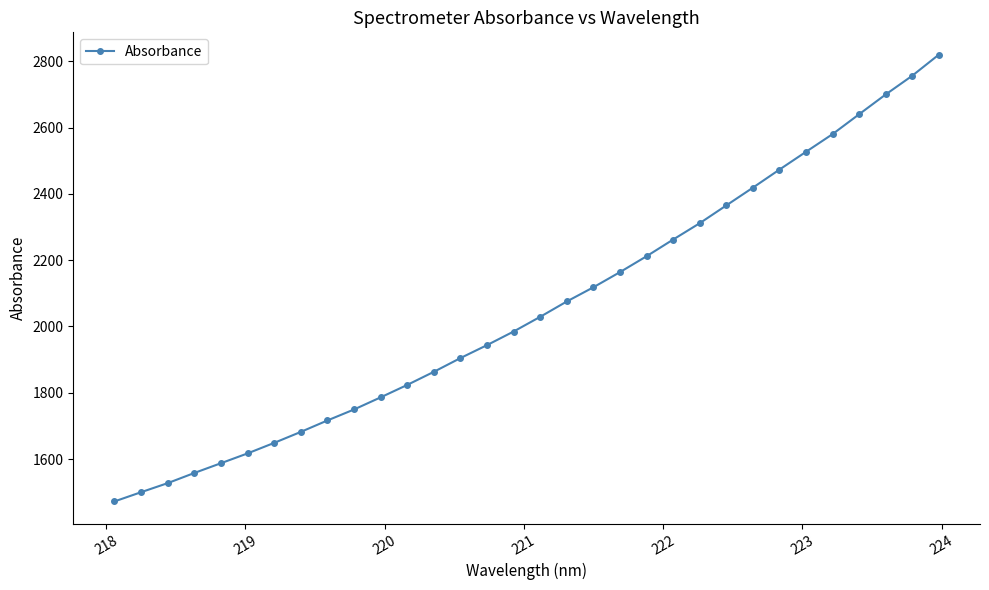

What is the greatest value displayed?

2819.9